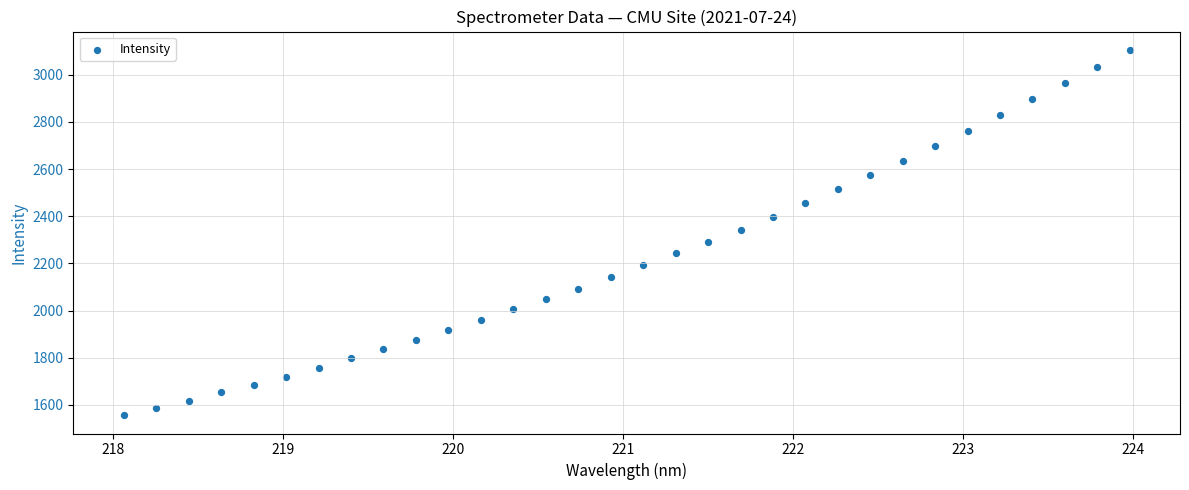

What is the range of X values (max minus min)?

5.9